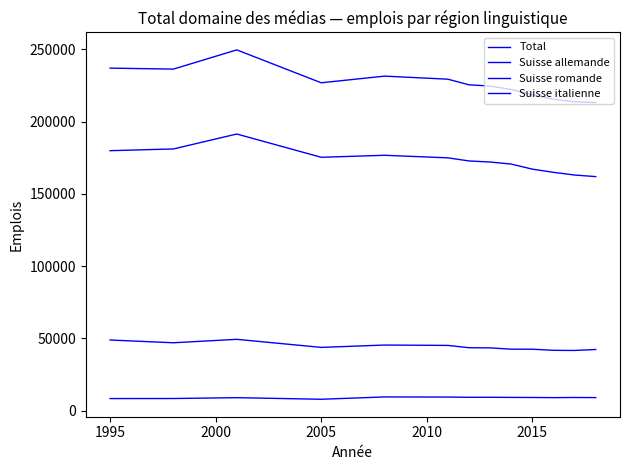

Does the chart have visible grid lines?

No